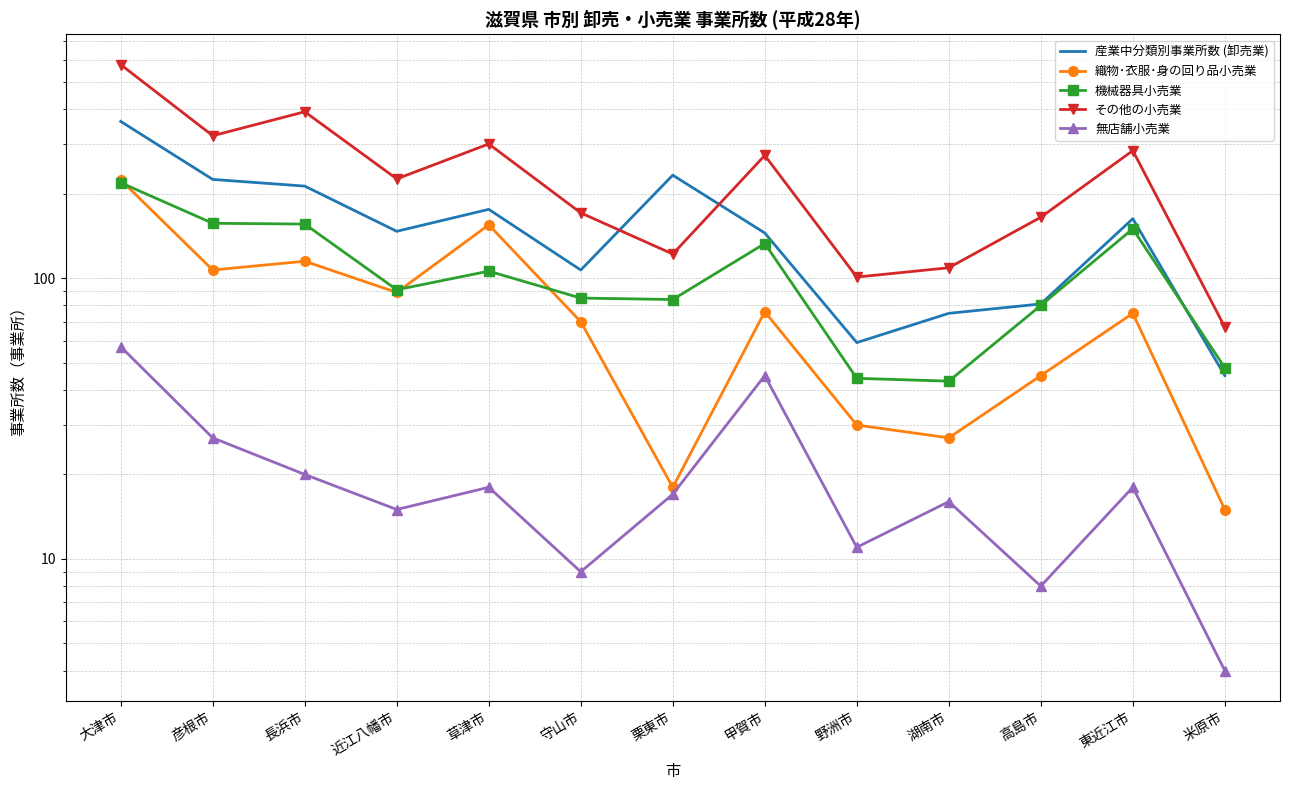

At which label does 産業中分類別事業所数 (卸売業) first exceed 147?

大津市